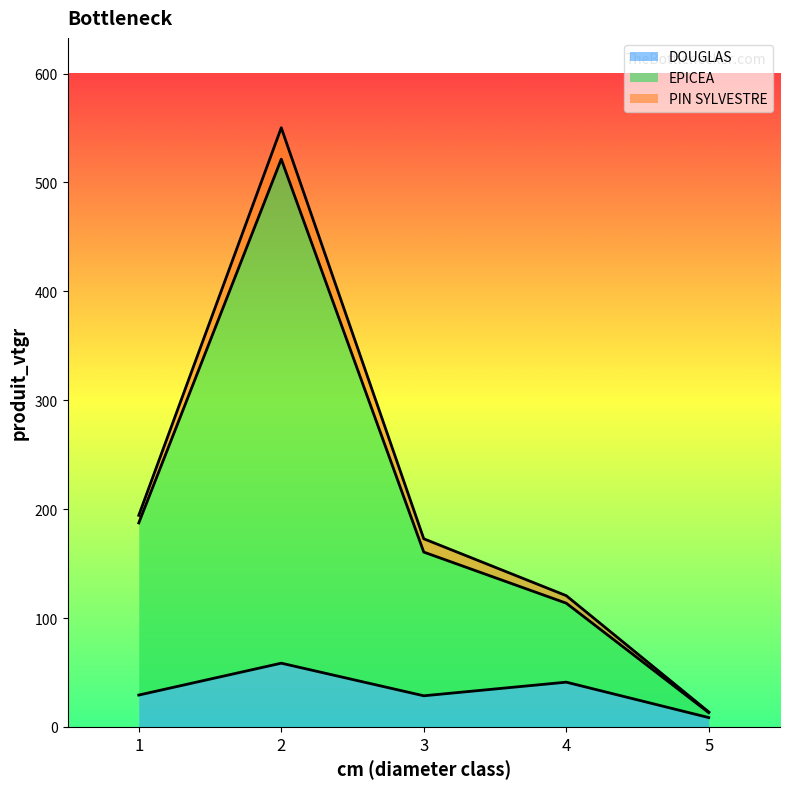

Where is EPICEA nearest to the value 267?

1